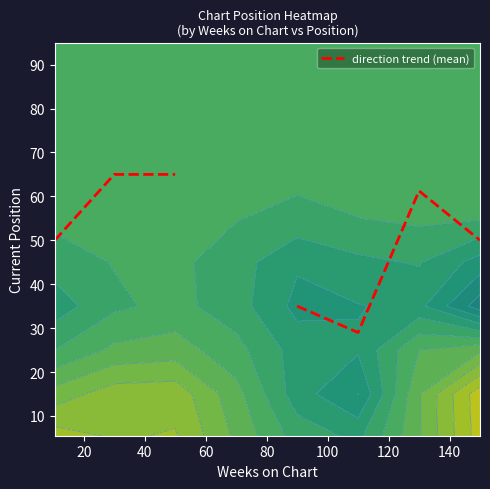

Count the number of data series in this chart.

1